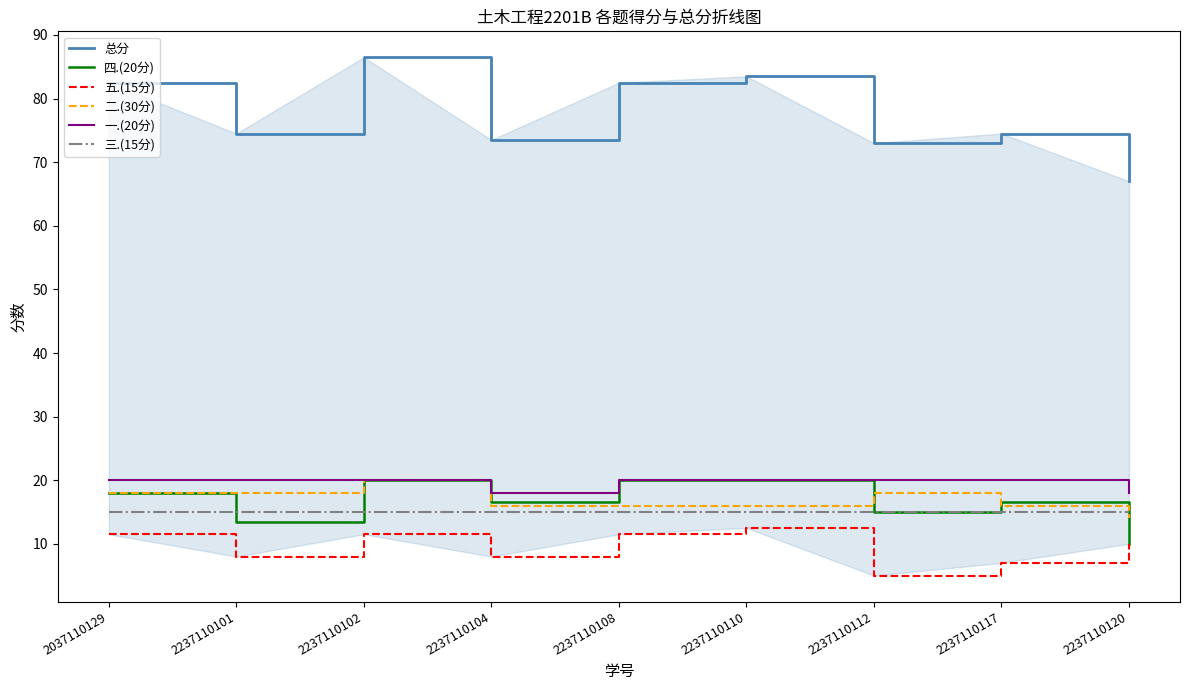

What is the total value across all series at 2037110129?

165.0